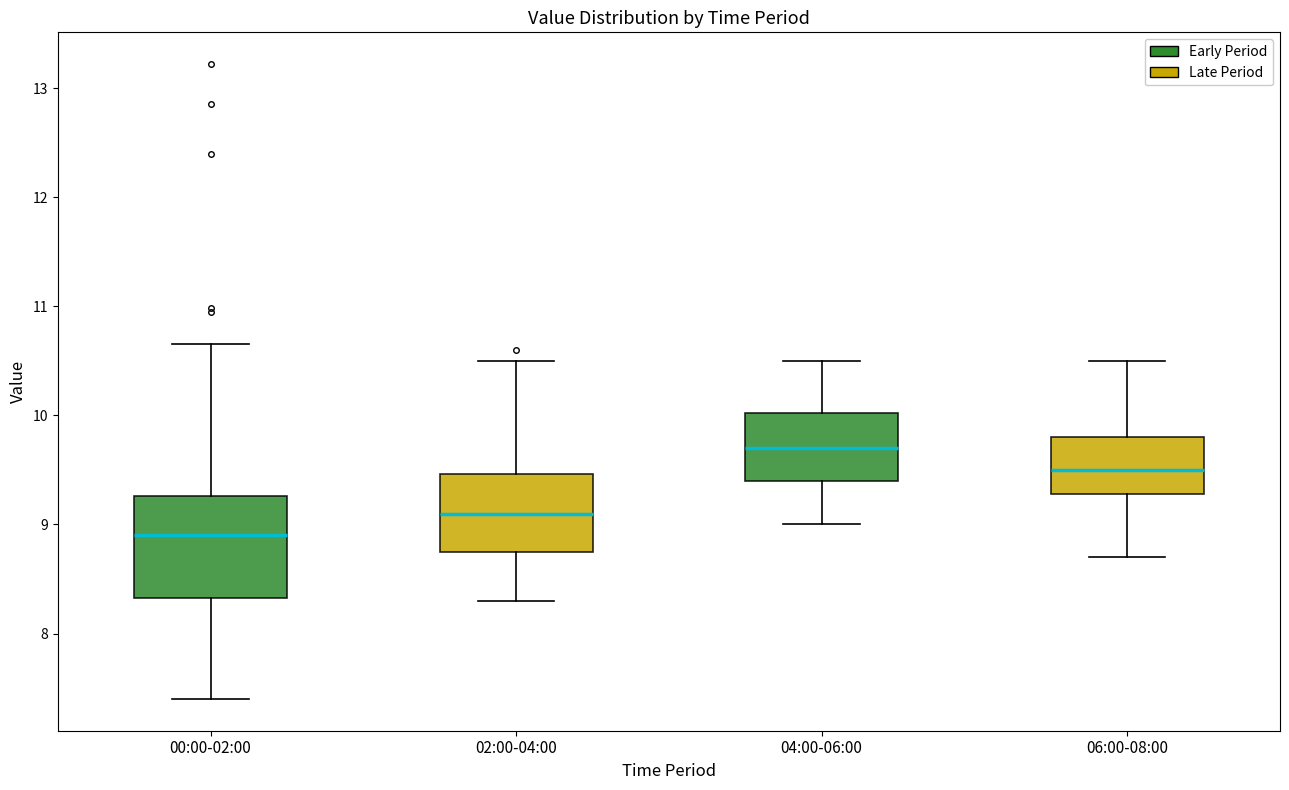

Which box's median line is the highest?

04:00-06:00